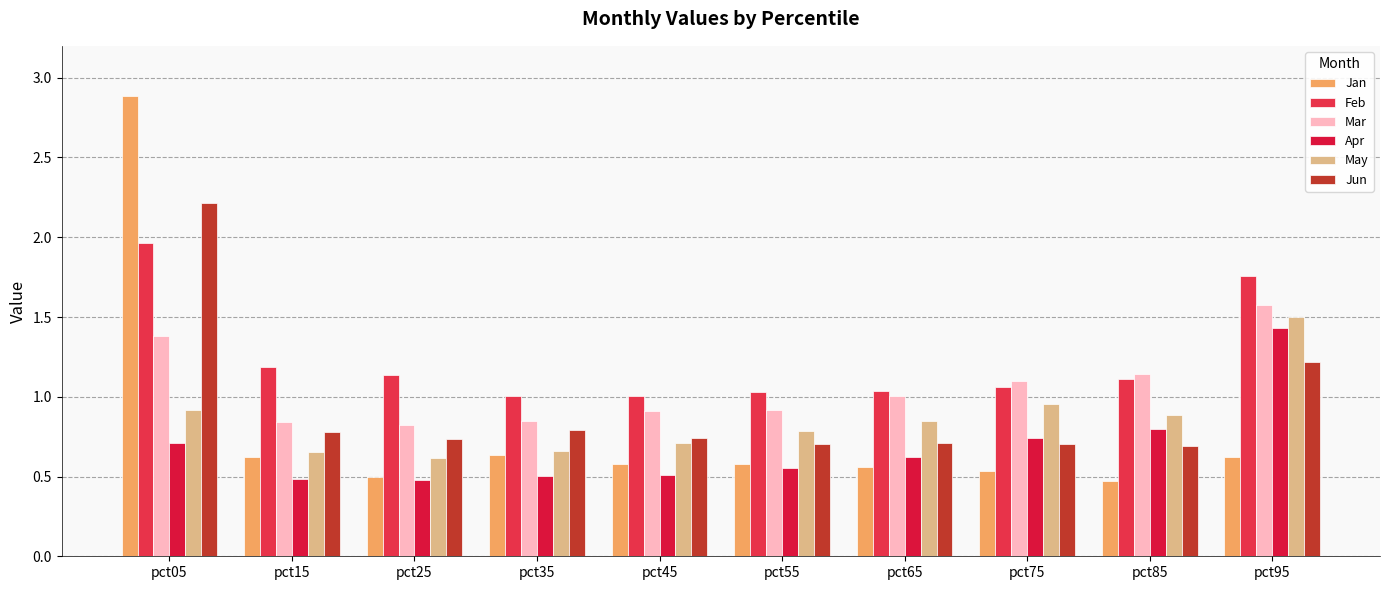

What is the difference between the Jan values at pct35 and pct25?

0.1